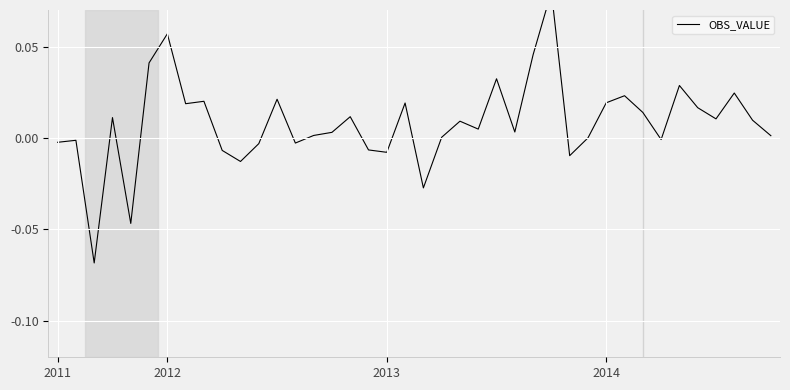

Is it true that the value at 38 is 0.0?

True